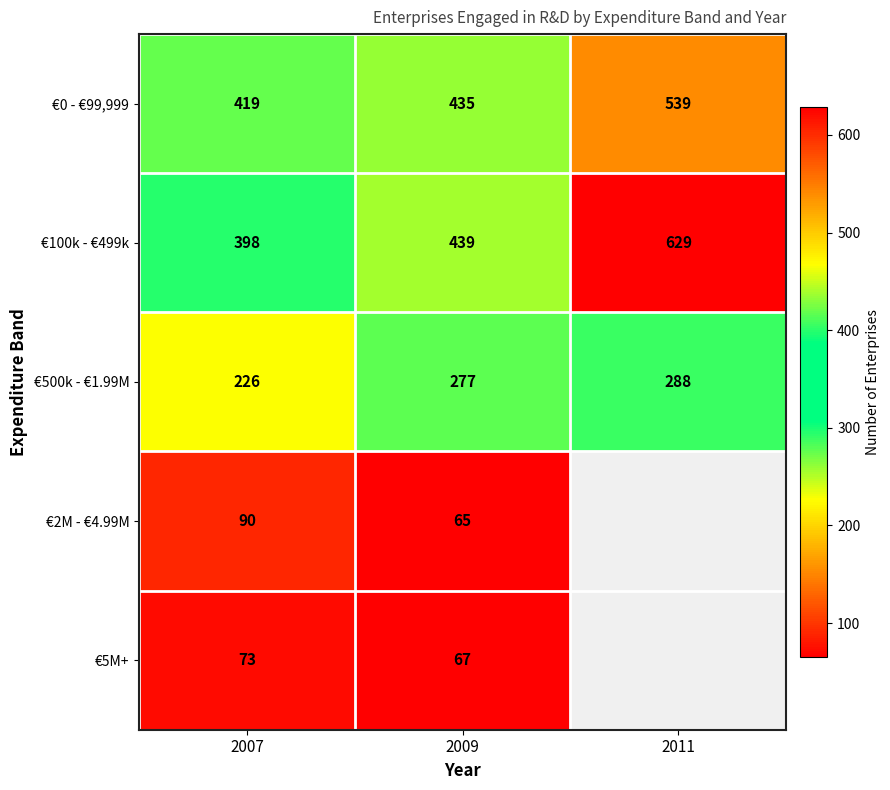

Count the €100k - €499k values in the range 398 to 629.

3